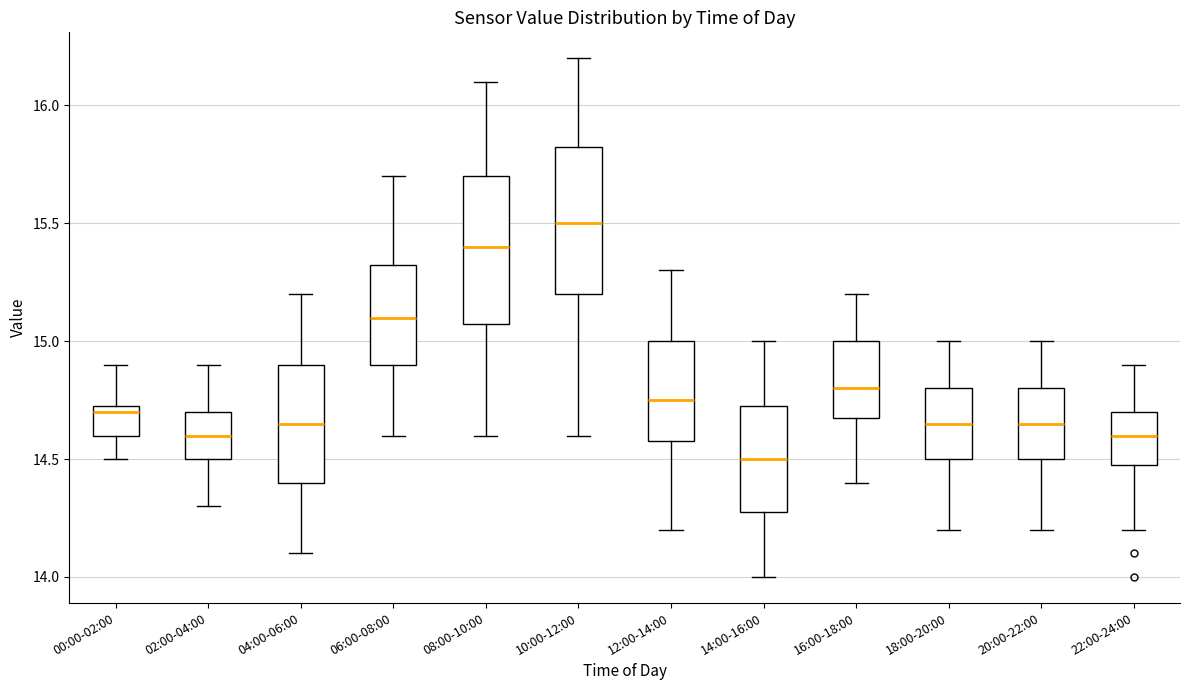

Which box's median line is the highest?

10:00-12:00